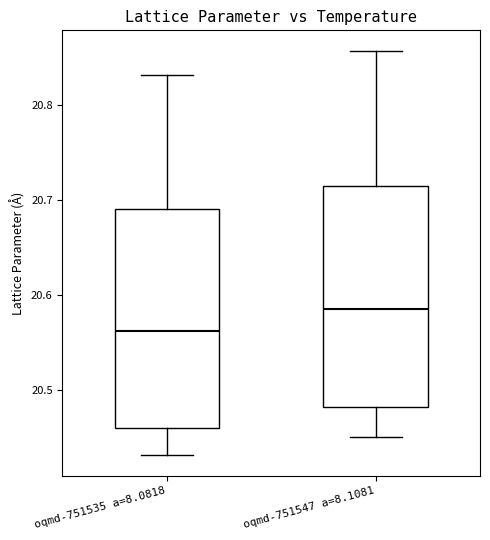

Reading left to right, transcribe this box plot: for each box, give where its median line is, the range the box spans, and where its two whiskers end, as read against the y-axis. The values are not printed on the chart, so give them approximately, as read against the axis.

oqmd-751535 a=8.0818: median 20.56, box 20.46 to 20.69, whiskers 20.43 to 20.83
oqmd-751547 a=8.1081: median 20.59, box 20.48 to 20.71, whiskers 20.45 to 20.86